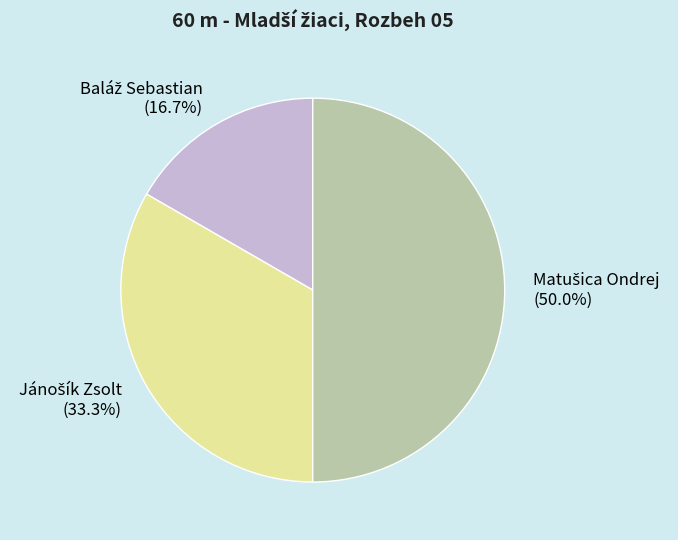

Is it true that Matušica Ondrej is 56% of the pie?

False